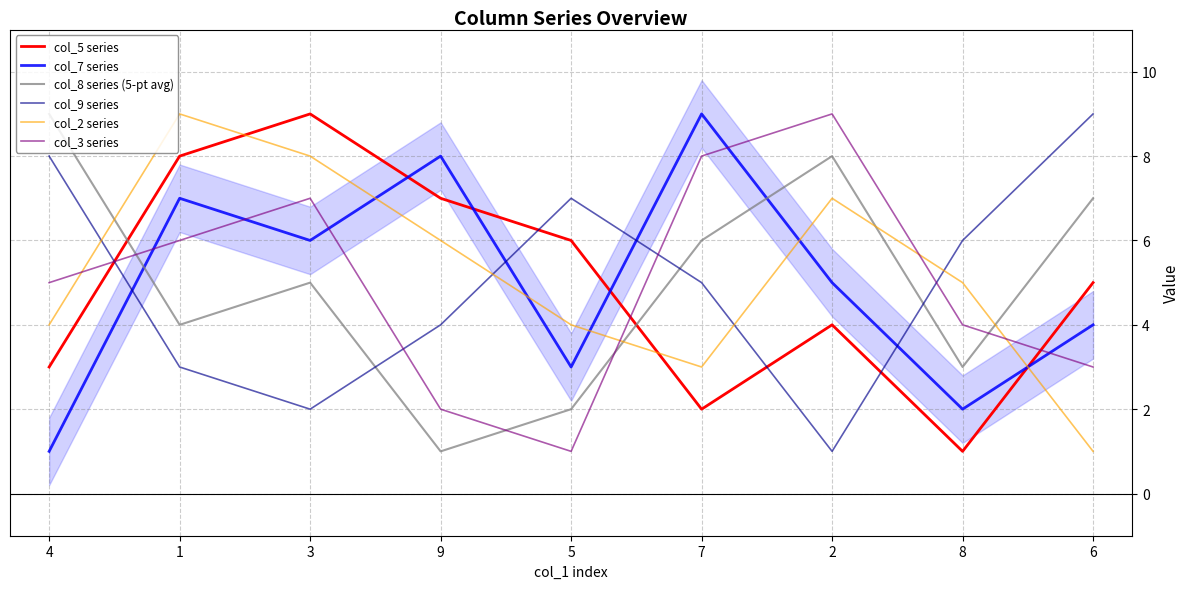

At which category does col_8 series (5-pt avg) reach its first local valley?

1